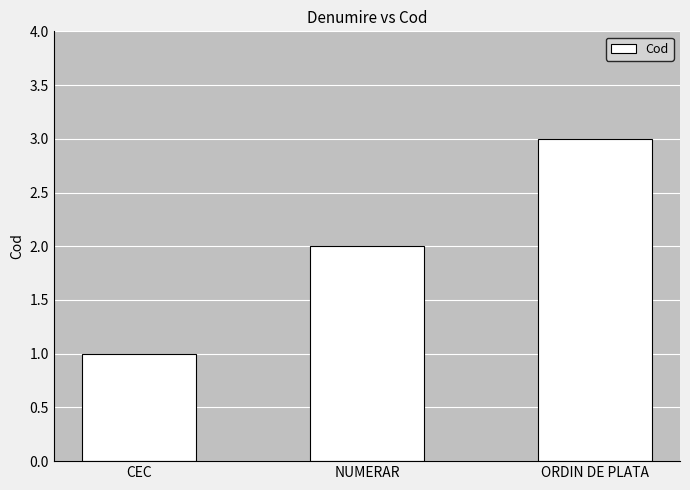

What is the label of the 2nd bar from the left?

NUMERAR